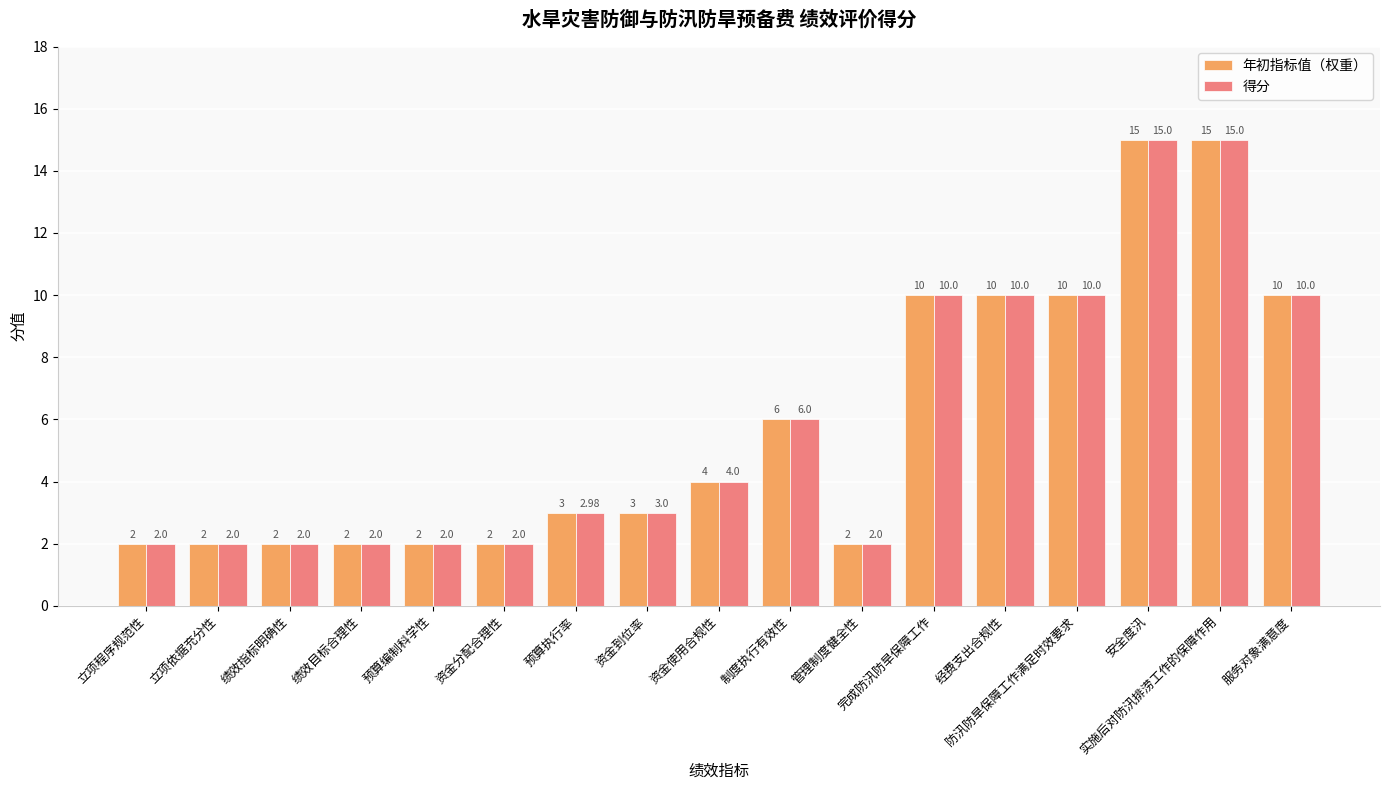

What is the difference between the second highest and second lowest values in the 得分 series?

13.0